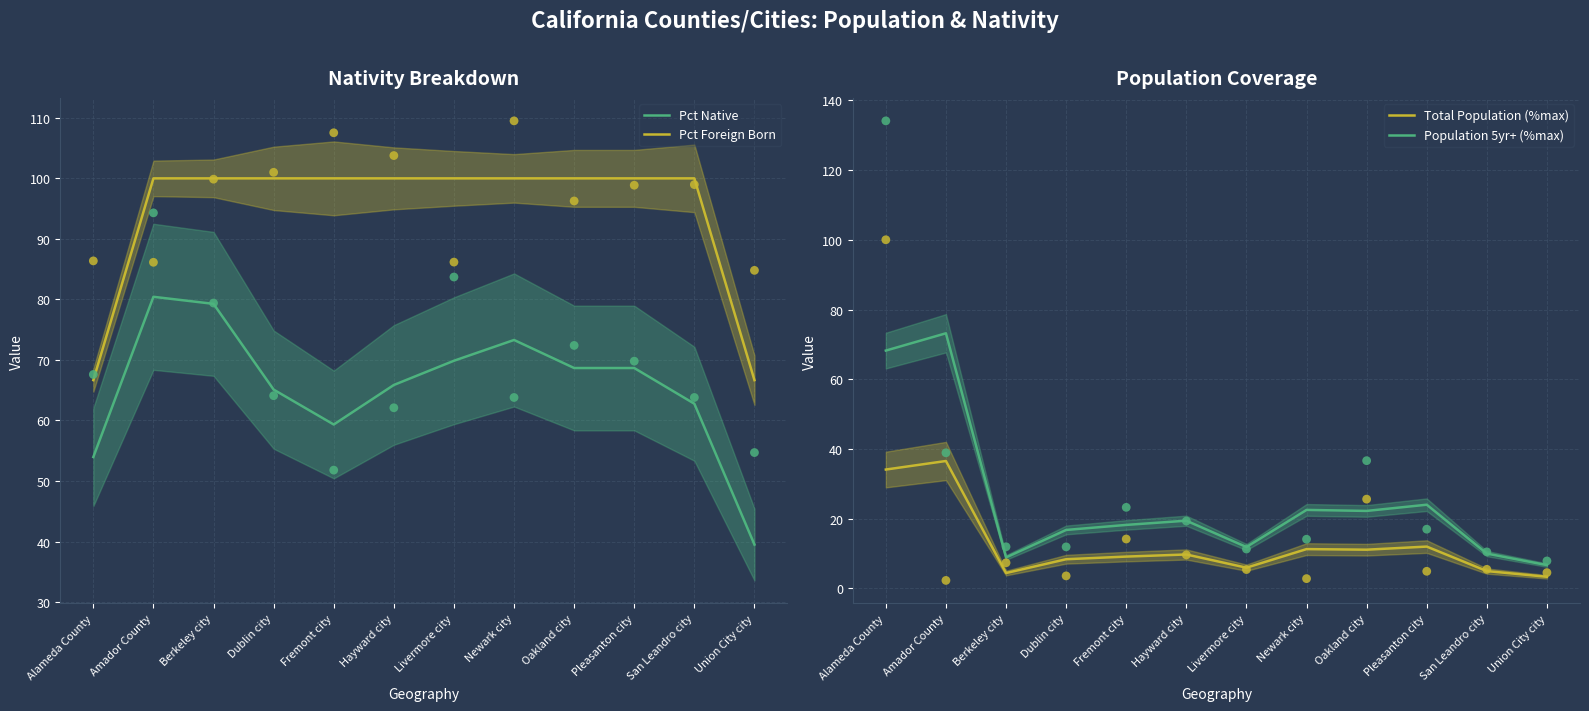

Which series contains the highest Y value?

Pct Foreign Born